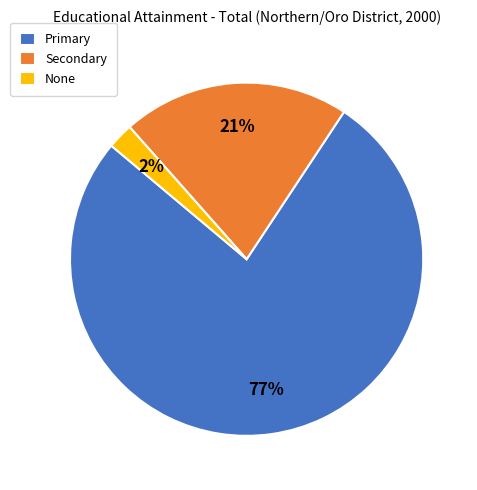

Which slice is the largest?

Primary